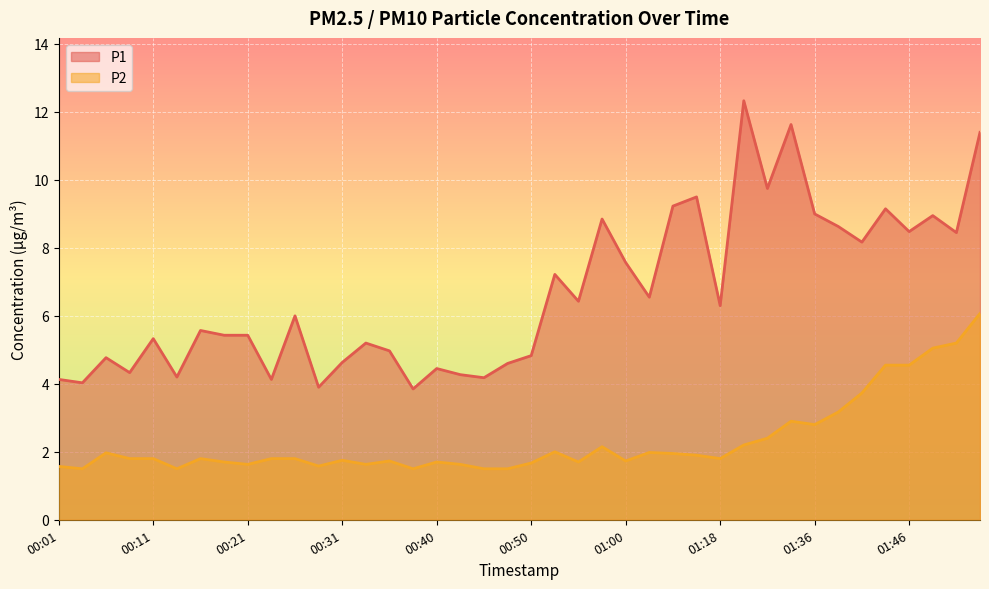

What value does the P1 series have at 01:48?

8.9